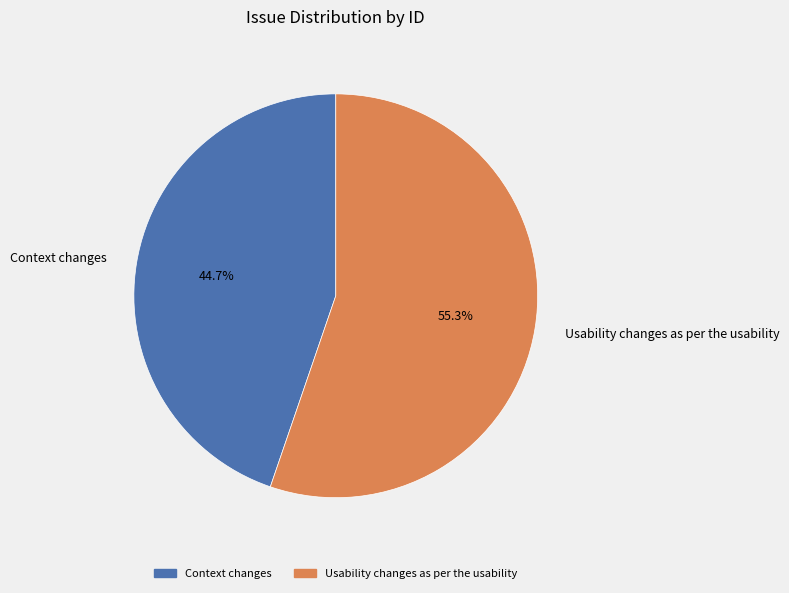

What percentage is NOT represented by Context changes?

55.3%